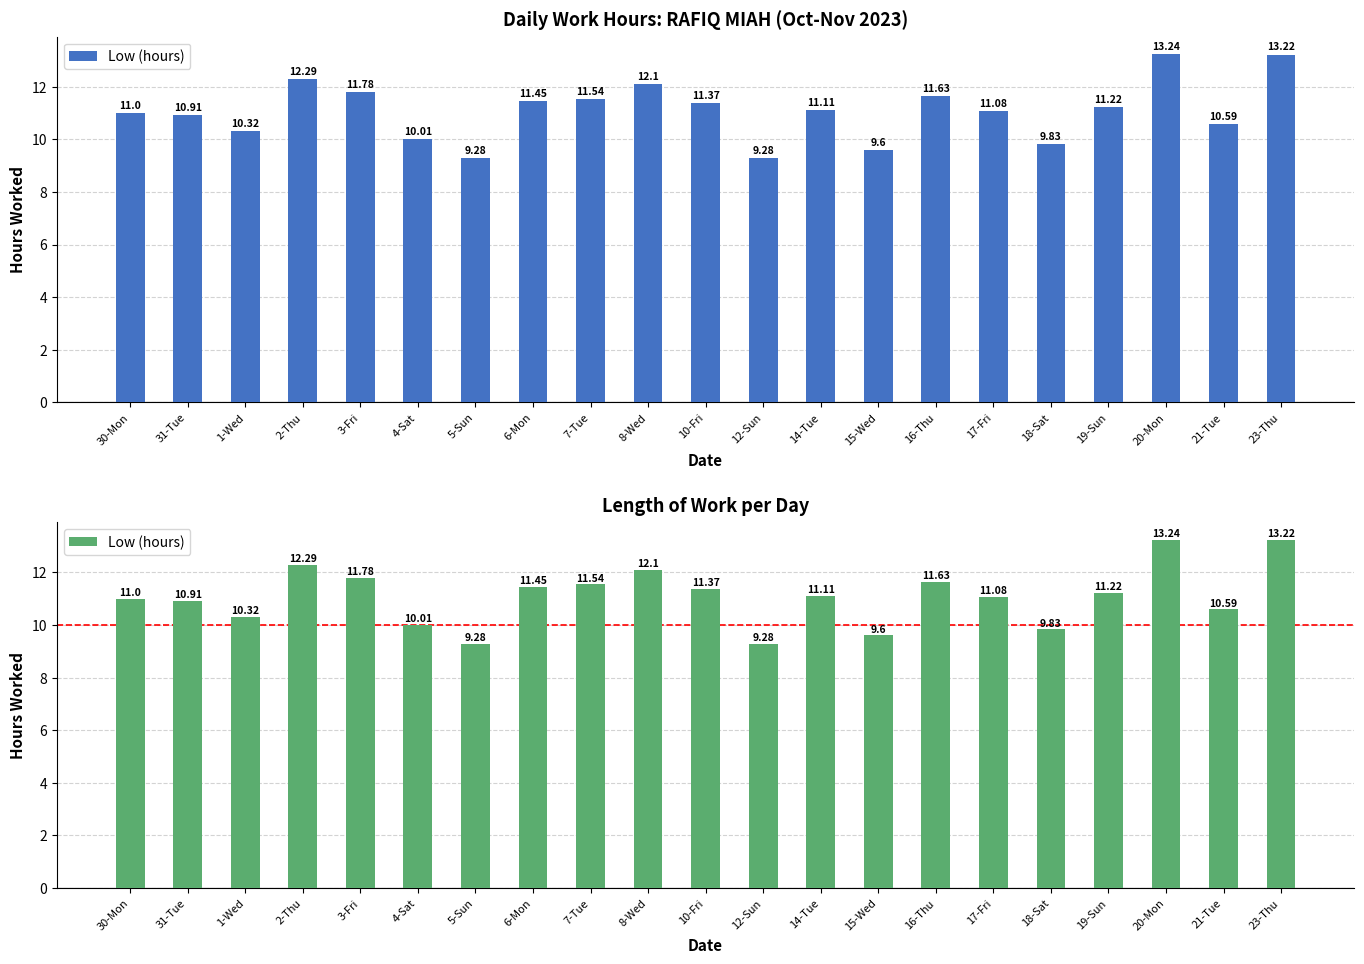

What is the change in value from 16-Thu to 18-Sat?

-1.8